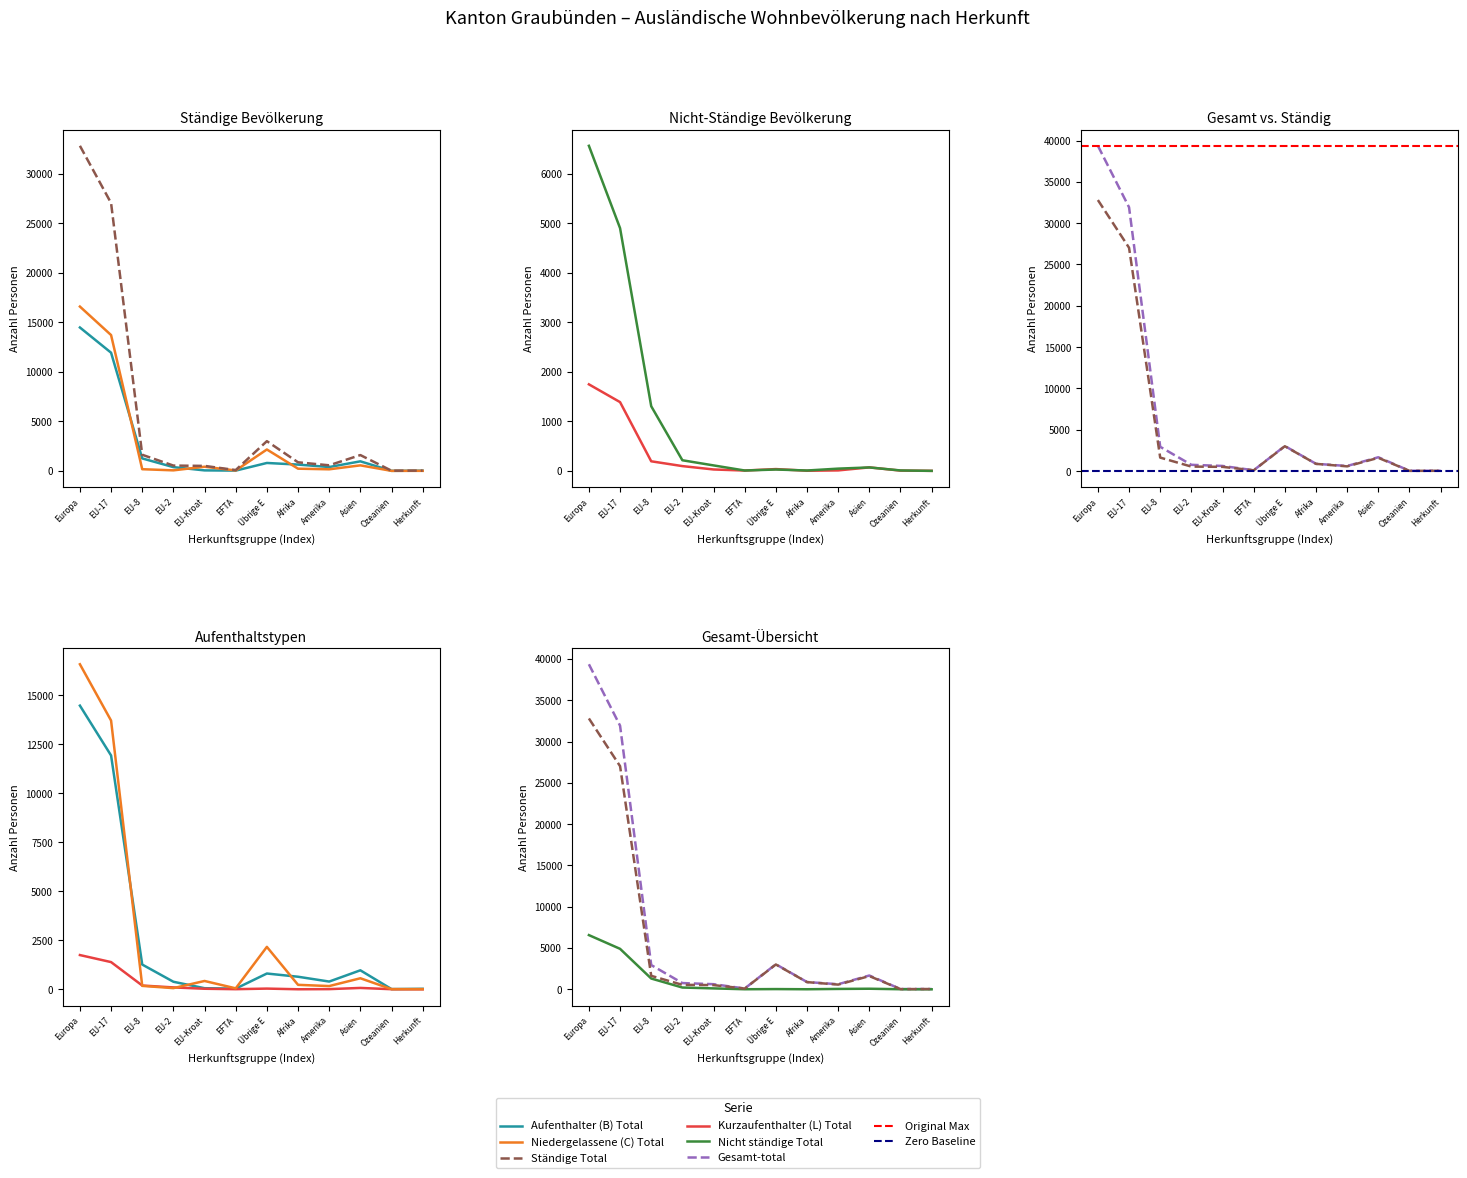

What is the difference between the highest and lowest values at EU-8?

2761